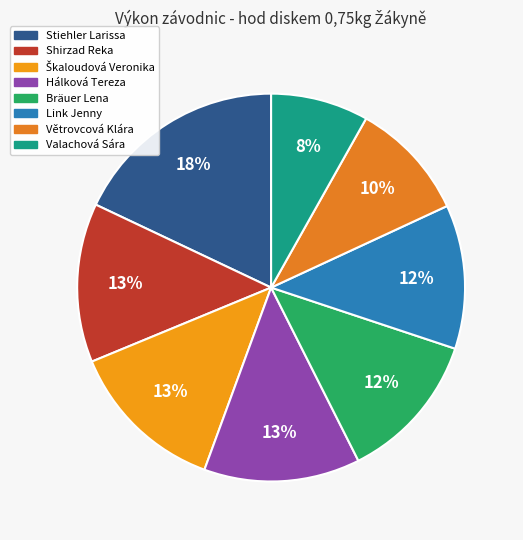

Does any single category account for the majority?

No